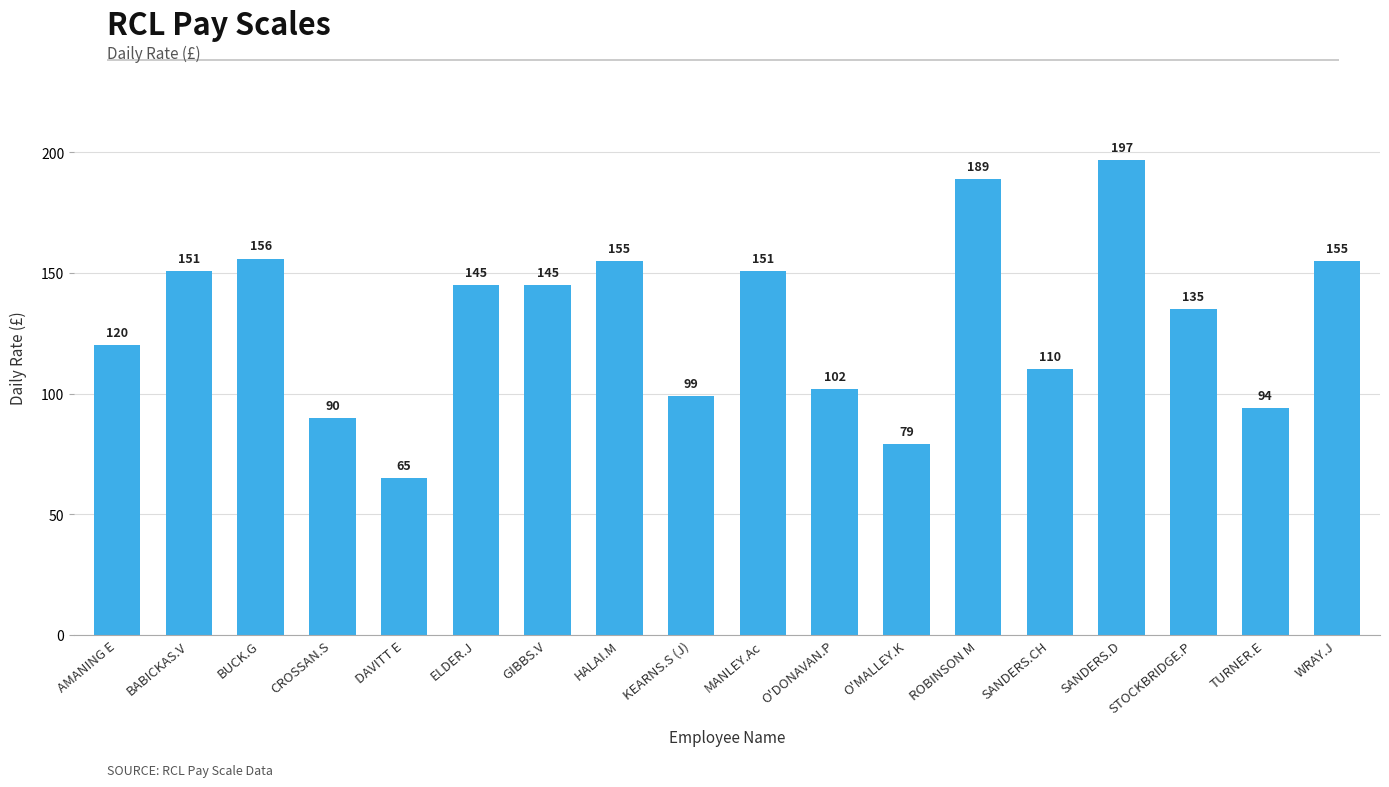

What is the average value?

130